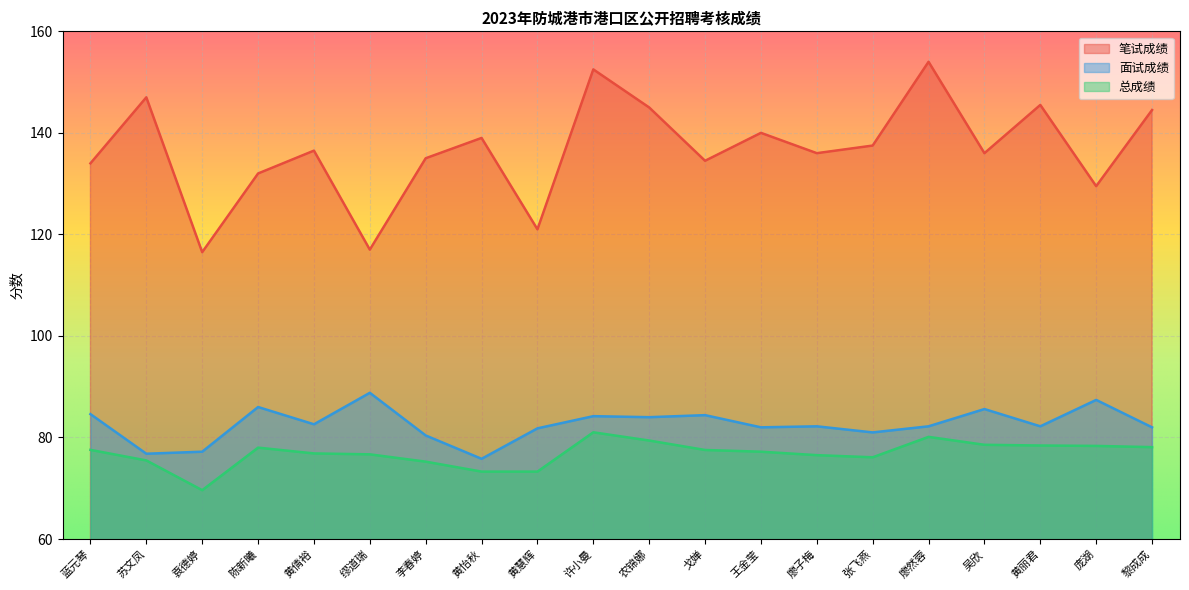

What is the average value of the 面试成绩 series?

82.6